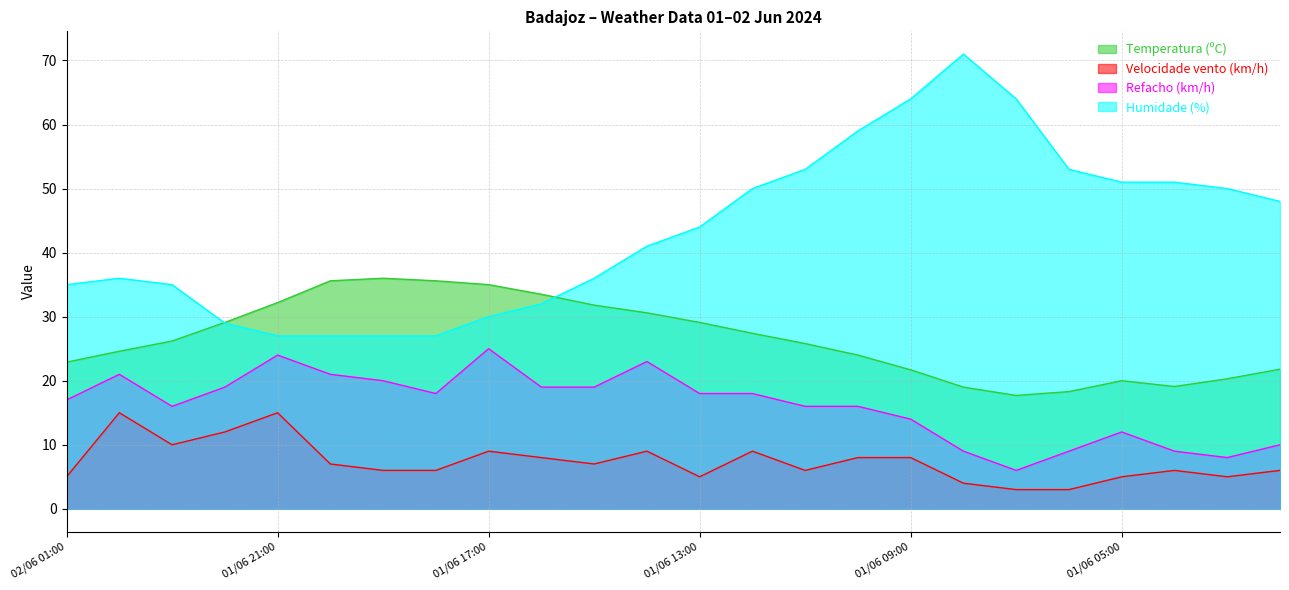

At 01/06 07:00, list the series in order from smallest to largest.

Velocidade vento (km/h), Refacho (km/h), Temperatura (ºC), Humidade (%)